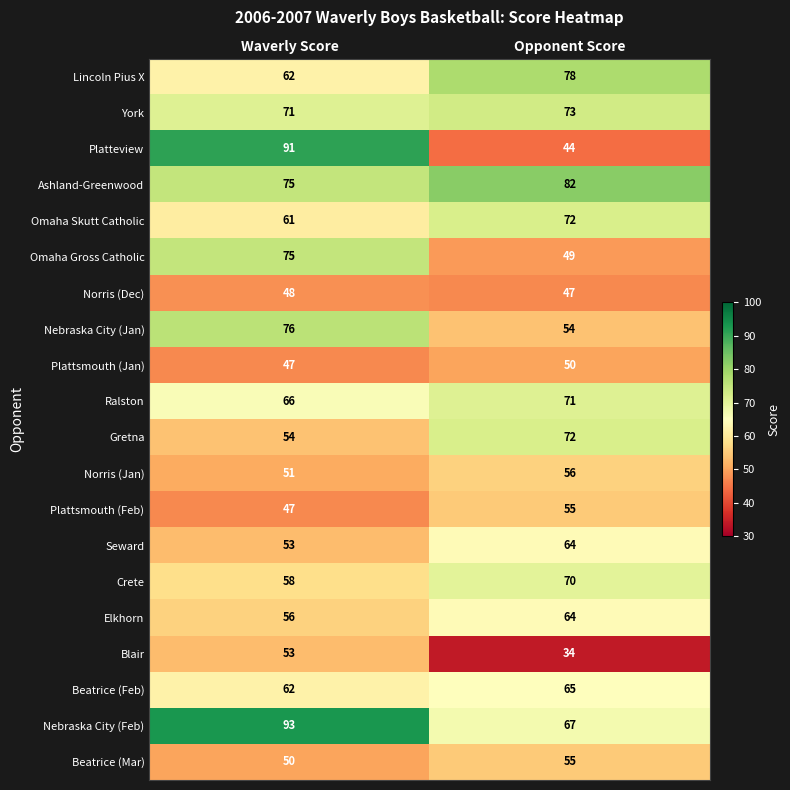

What is the total value across all series at Opponent Score?

1222